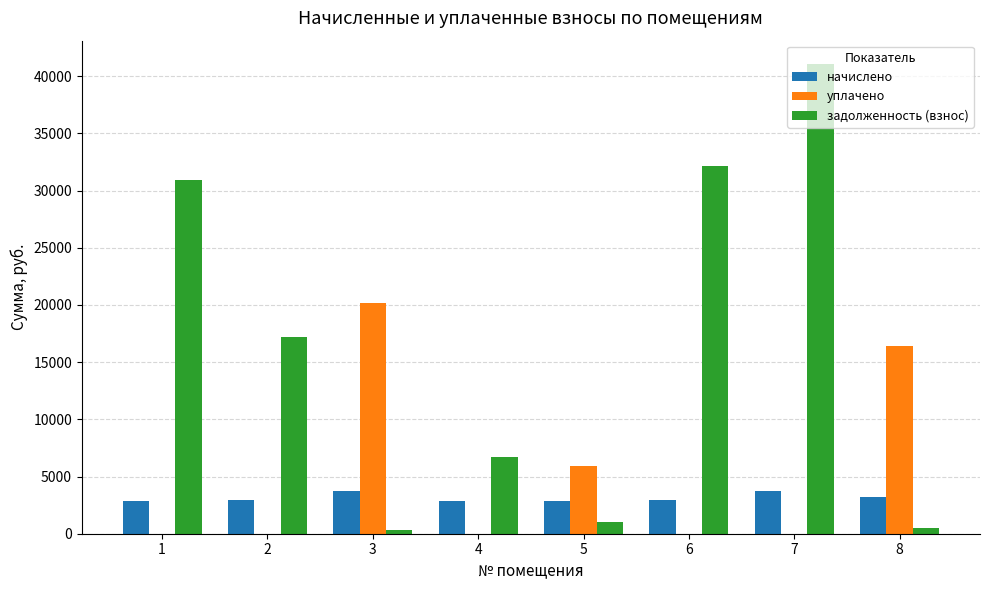

The value of уплачено at 3 is 20217.2. True or false?

True